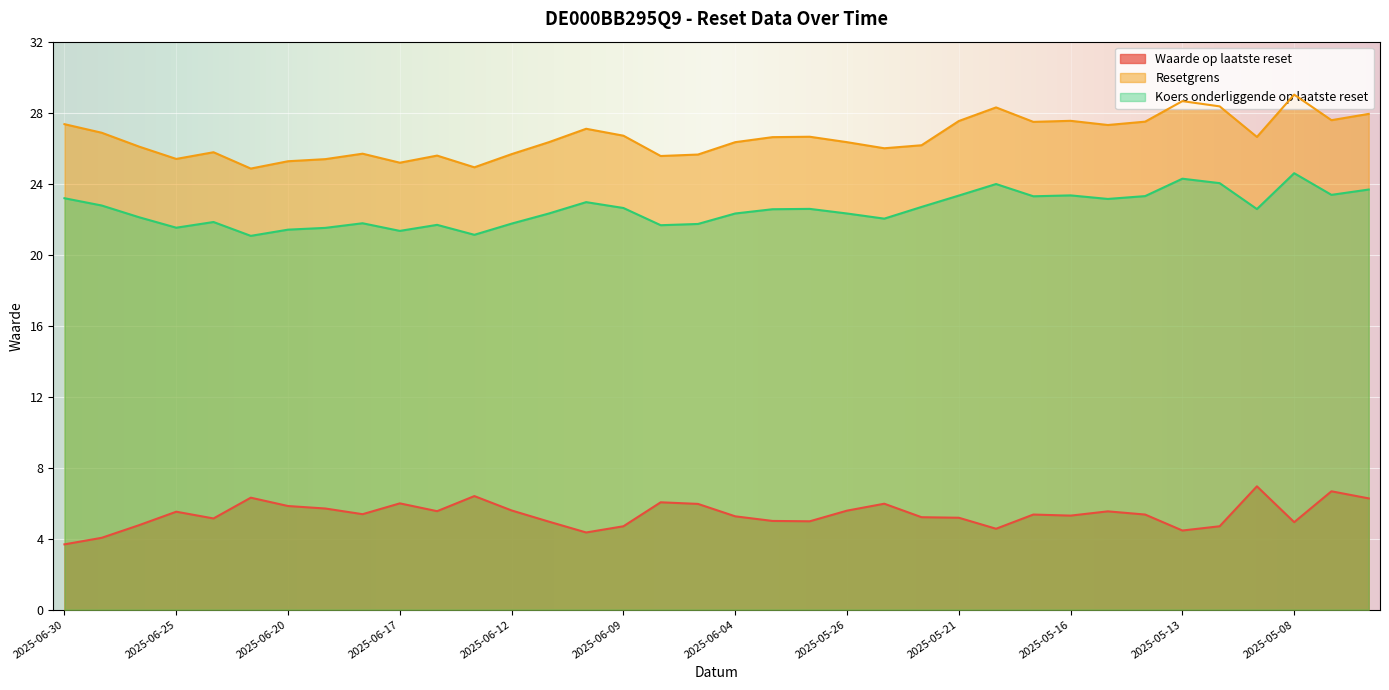

Is it true that Resetgrens equals 28.6 at 2025-05-13?

True